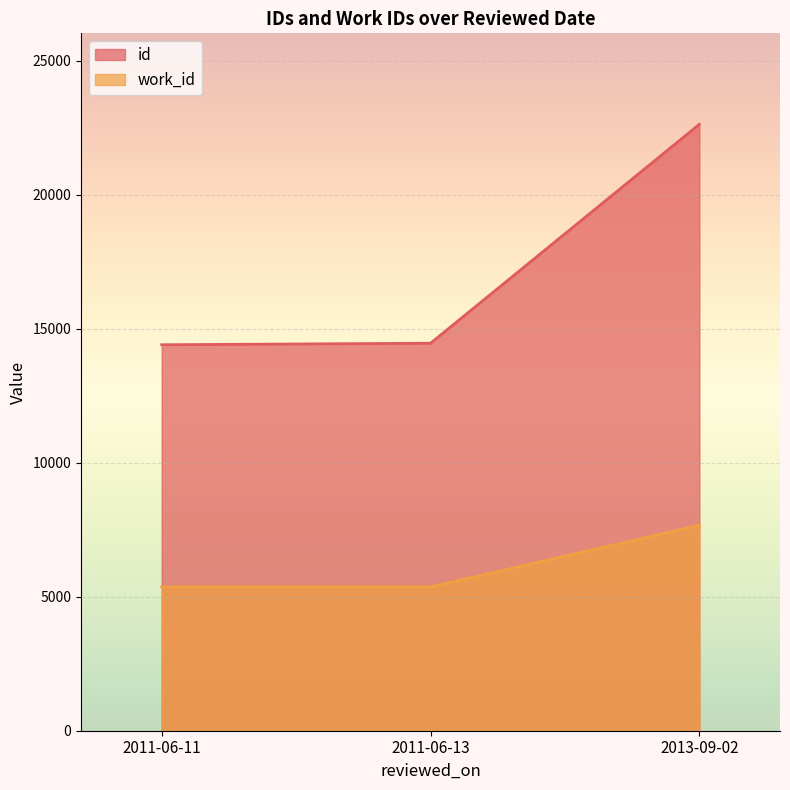

What is the average value of the work_id series?

6132